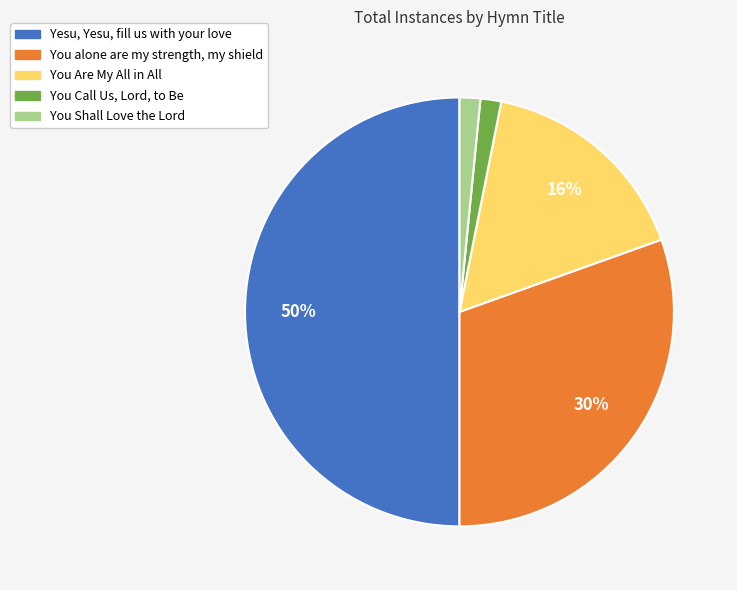

Is the sum of You Shall Love the Lord and Yesu, Yesu, fill us with your love greater than half?

Yes